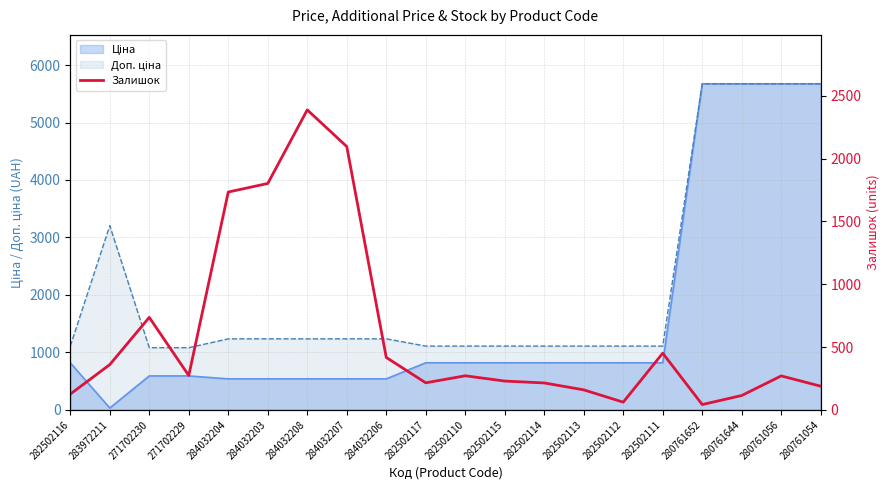

What is the label of the 8th point from the left?

284032207